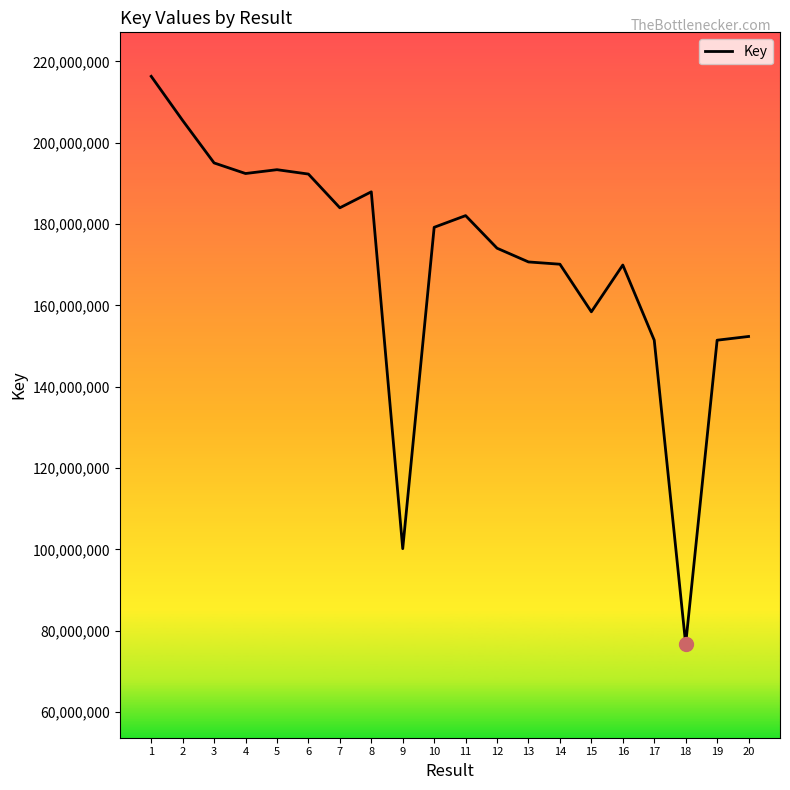

What is the minimum value shown in the chart?

76738642